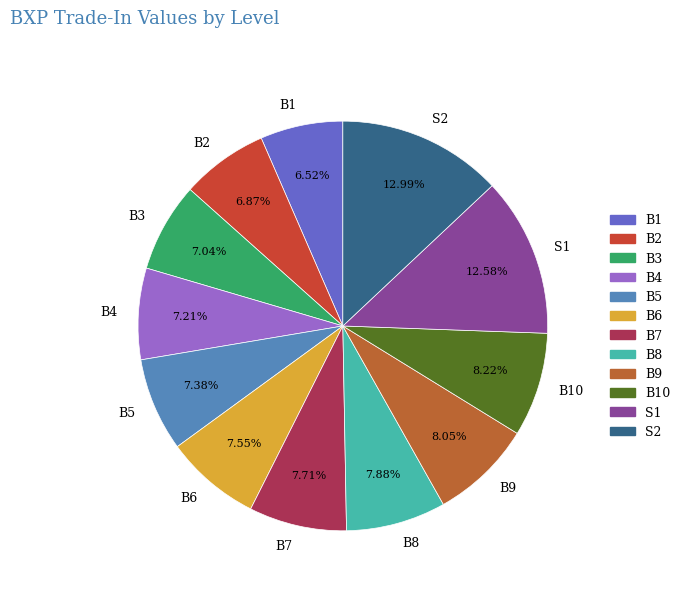

The B6 slice represents 20% of the pie. True or false?

False